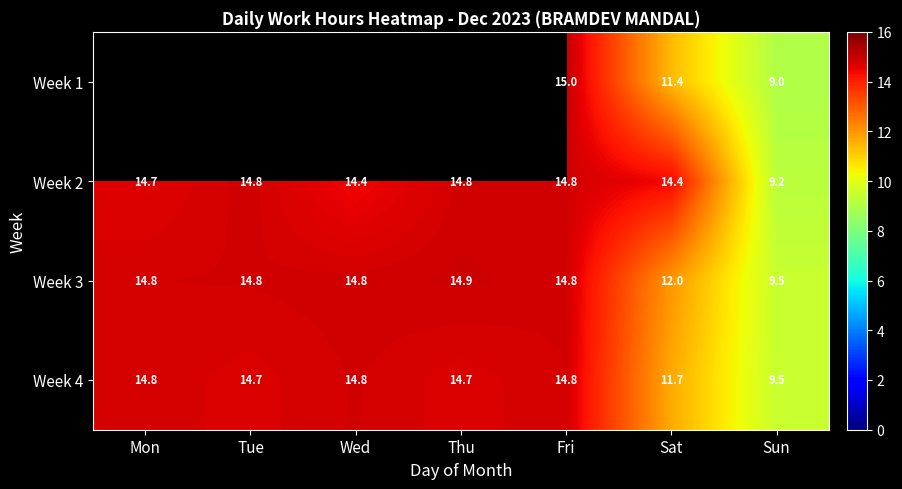

Count the number of categories in the chart.

7